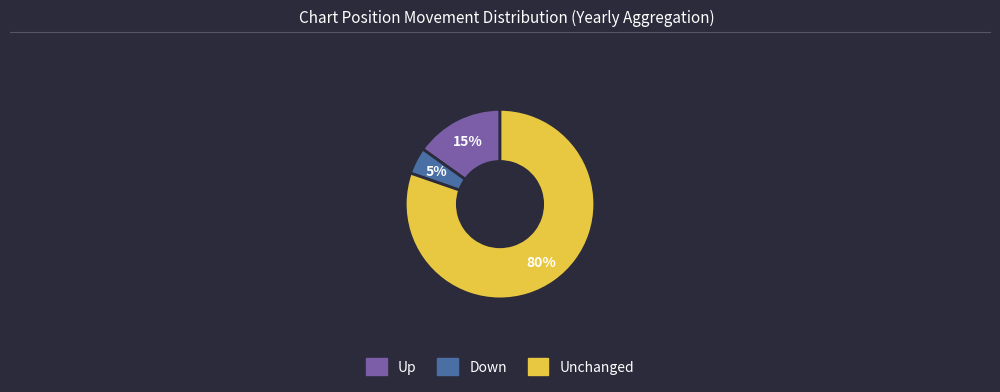

Is there any slice that represents more than half of the pie?

Yes